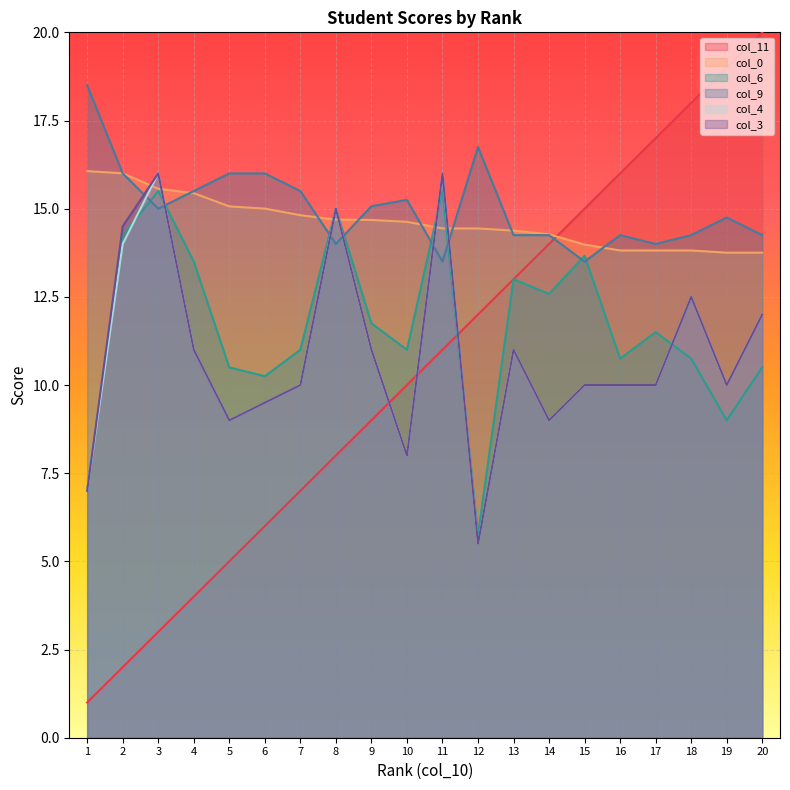

At how many categories does at least one series exceed 12?

20